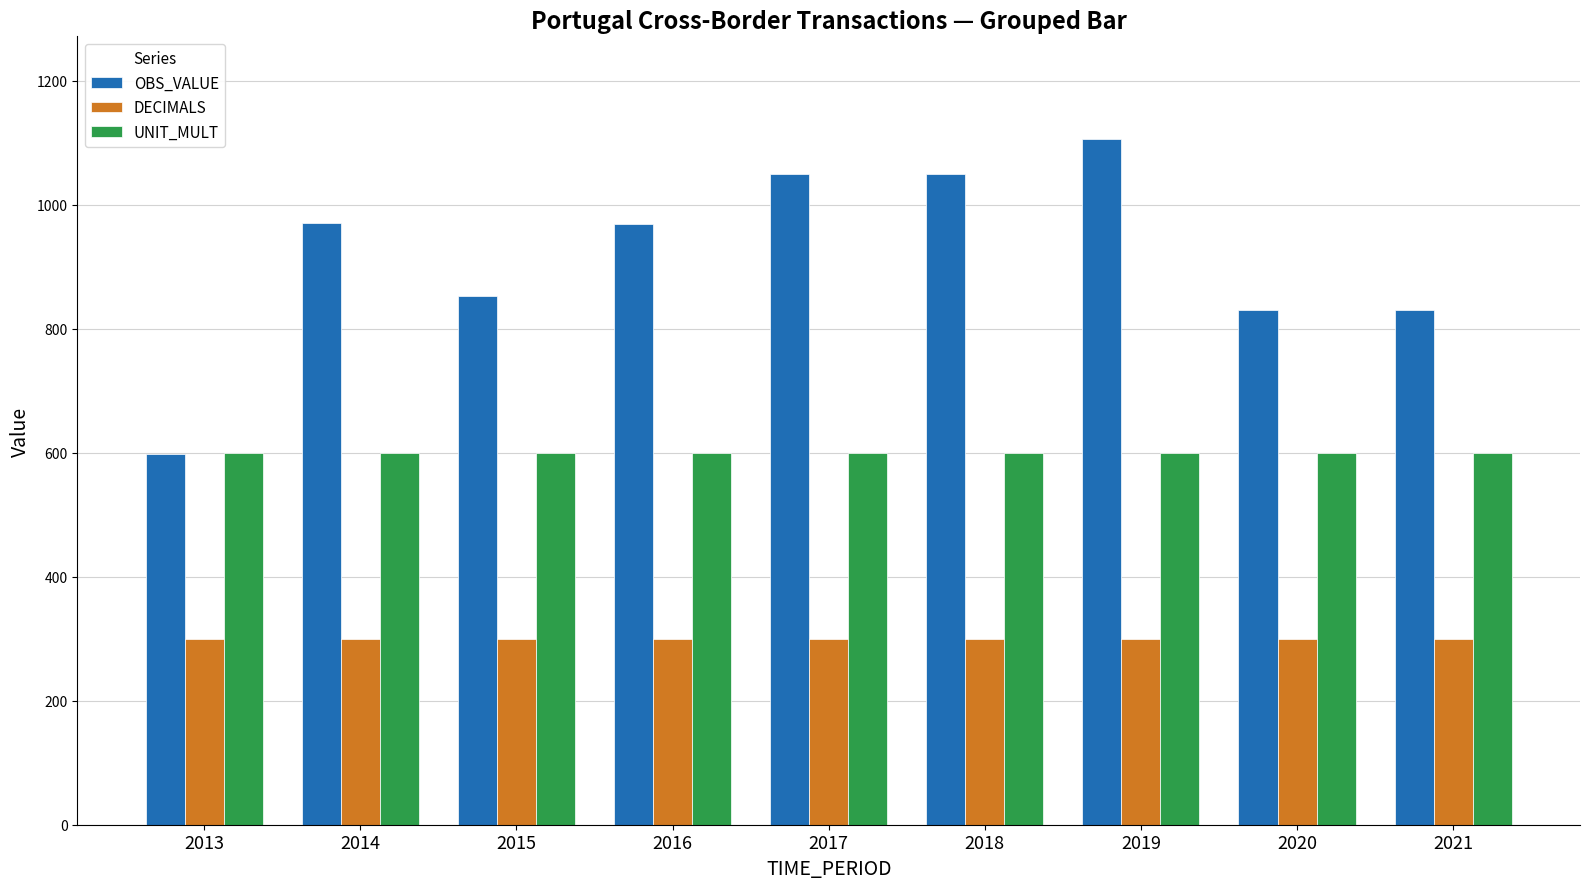

What is the difference between the OBS_VALUE values at 2013 and 2018?

451.3